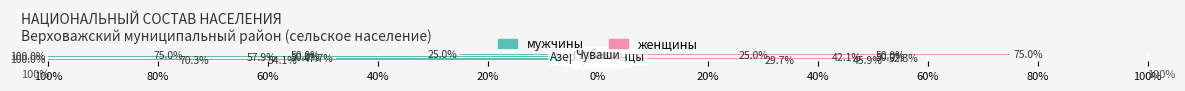

At how many categories does at least one series exceed -89?

10